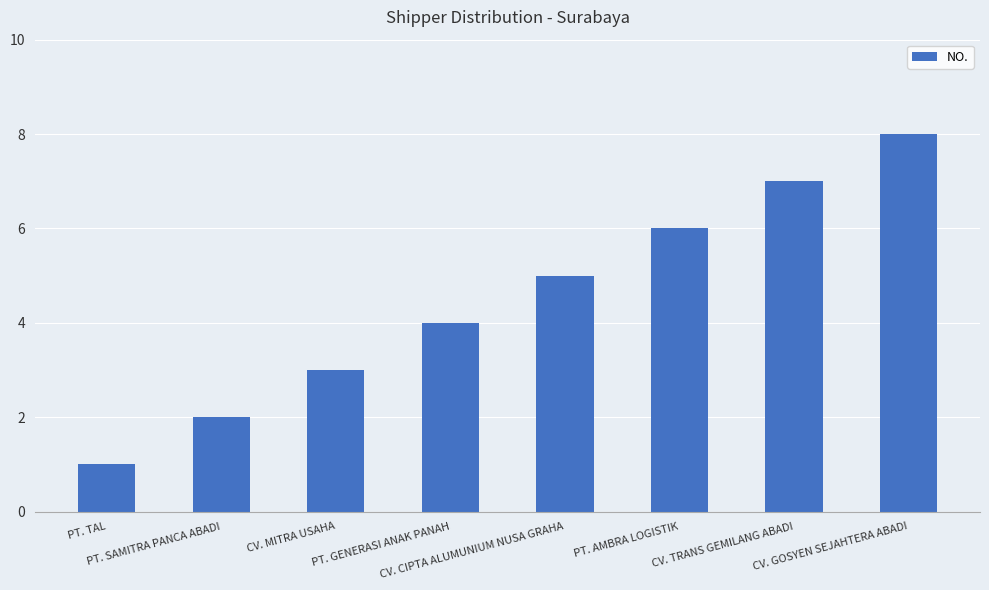

Reading left to right, what are all the values shown in this chart?

PT. TAL=1	PT. SAMITRA PANCA ABADI=2	CV. MITRA USAHA=3	PT. GENERASI ANAK PANAH=4	CV. CIPTA ALUMUNIUM NUSA GRAHA=5	PT. AMBRA LOGISTIK=6	CV. TRANS GEMILANG ABADI=7	CV. GOSYEN SEJAHTERA ABADI=8